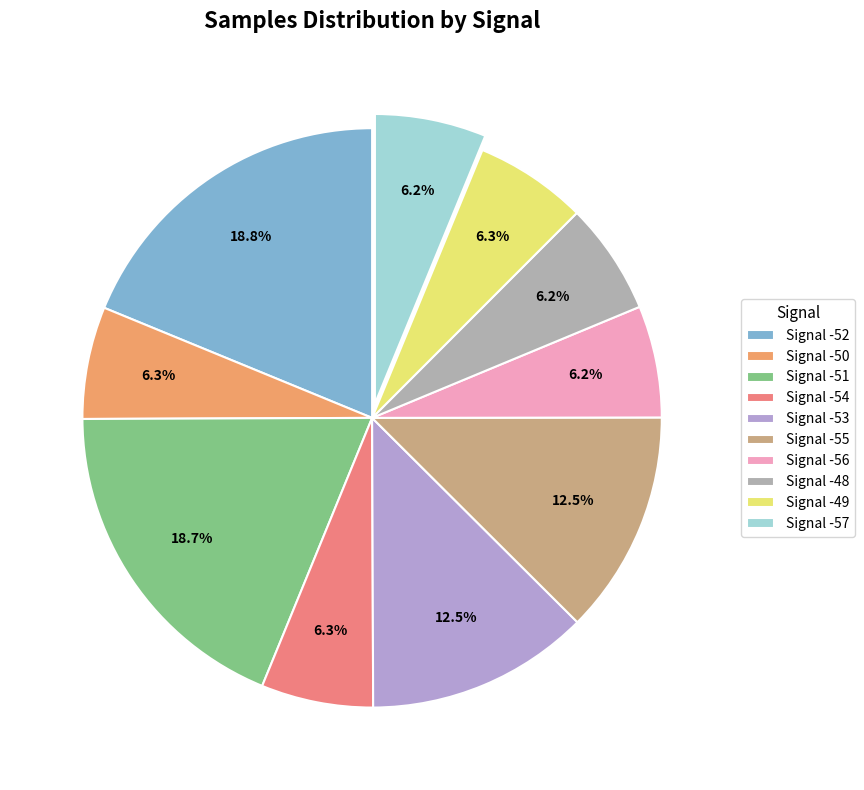

How many segments does this pie chart have?

10